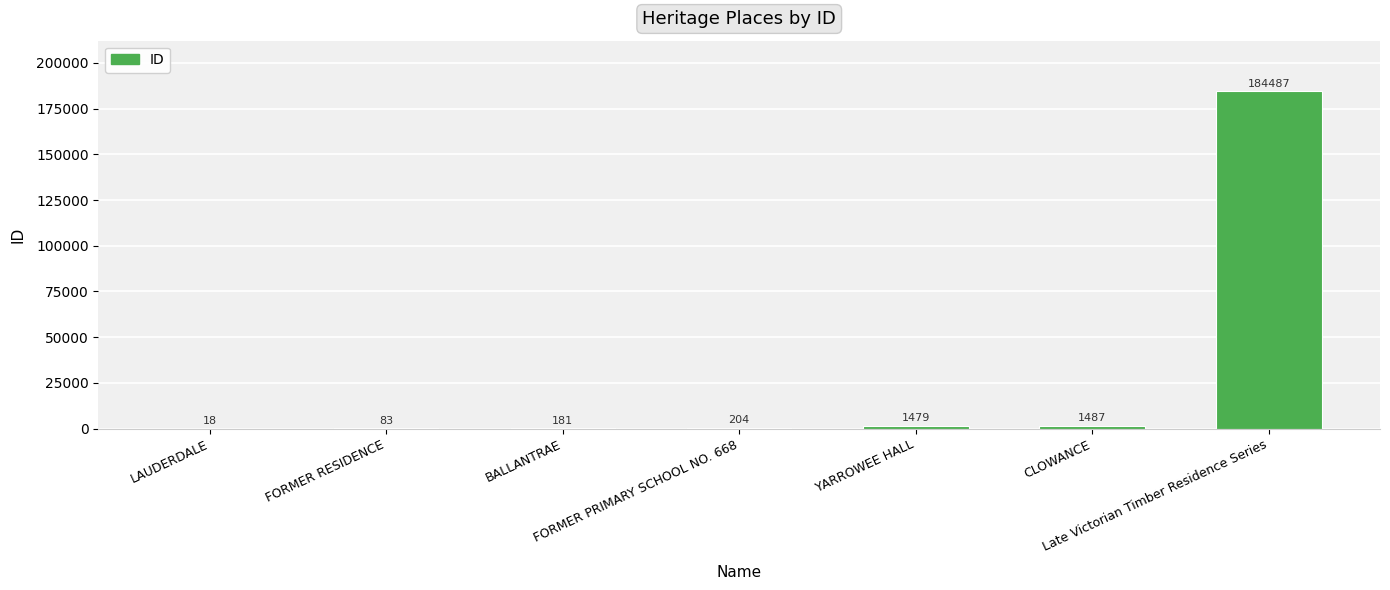

Count the number of categories in the chart.

7